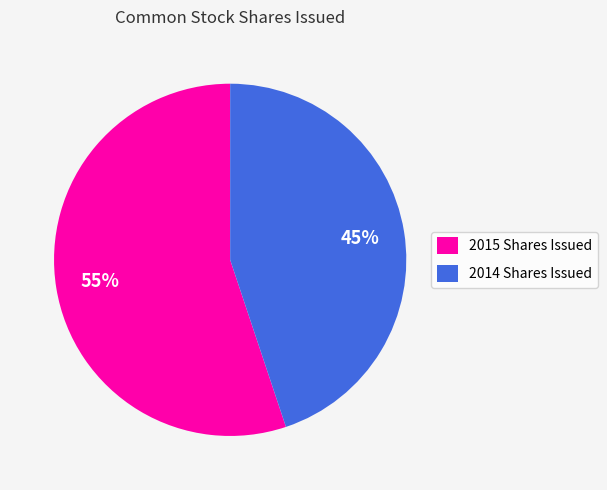

Rank the categories by value from highest to lowest.

2015 Shares Issued, 2014 Shares Issued